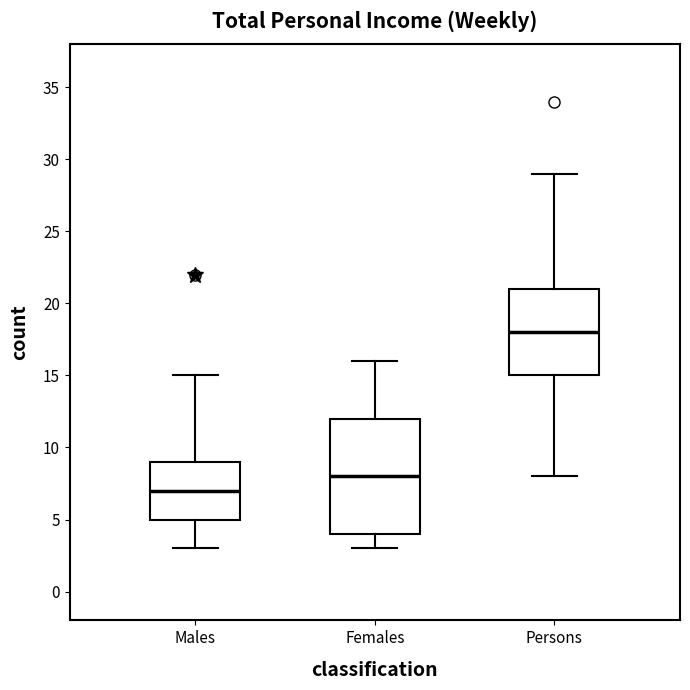

Which box has the highest median line?

Persons